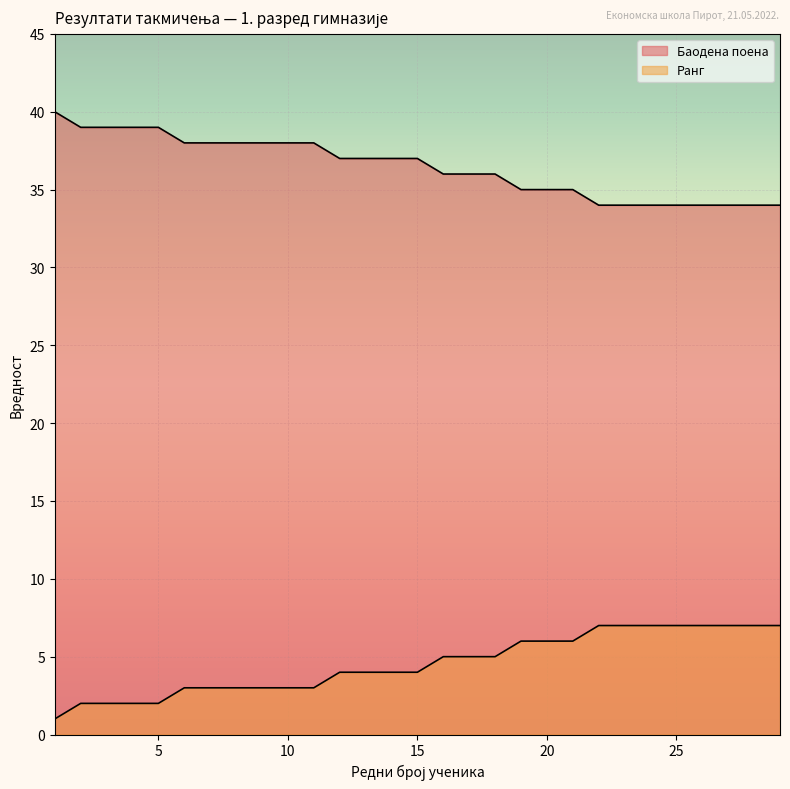

What is the value of the Баодена поена point at the 11th from the left?

38